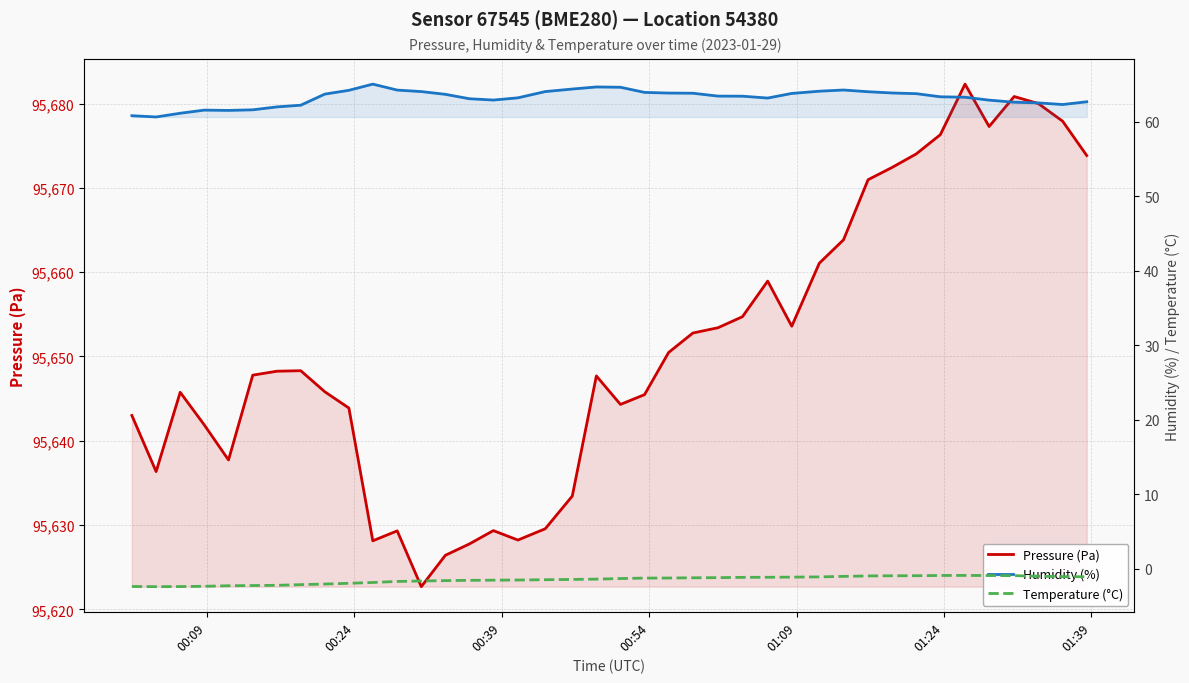

Is the value of Pressure (Pa) at 25 greater than the value of Humidity (%) at 01:39?

Yes